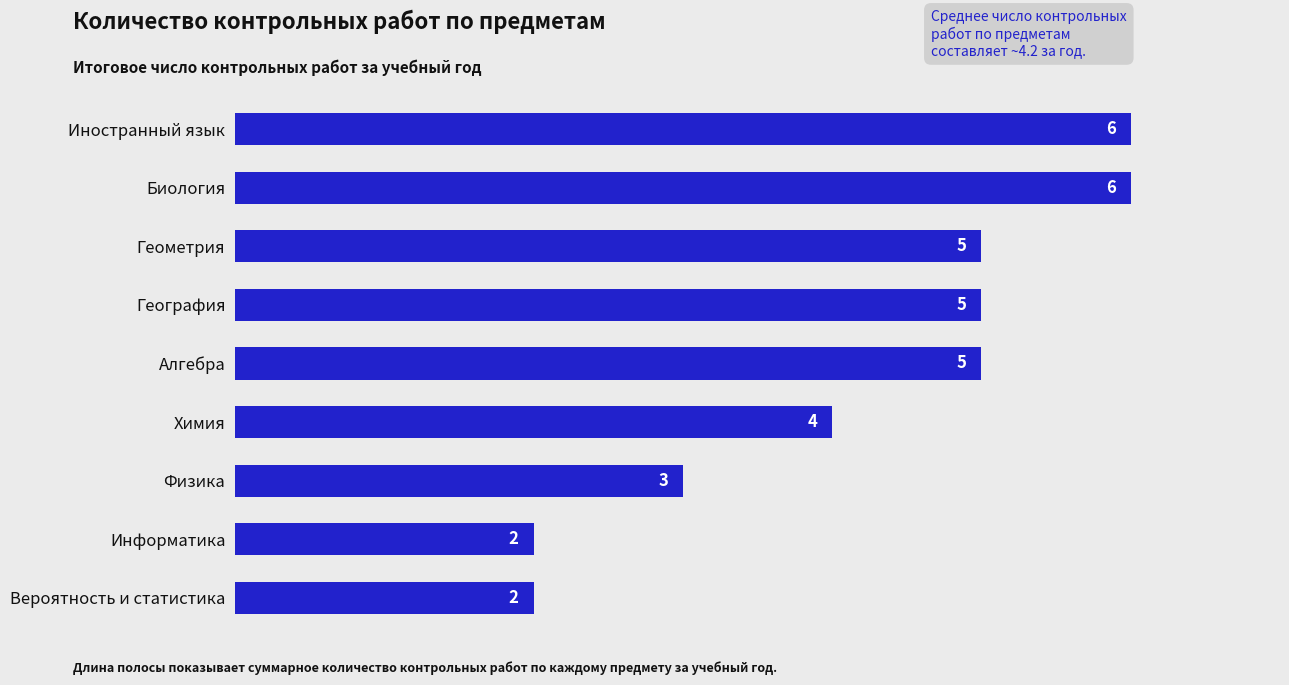

Reading top to bottom, extract all data points from this chart.

6	6	5	5	5	4	3	2	2